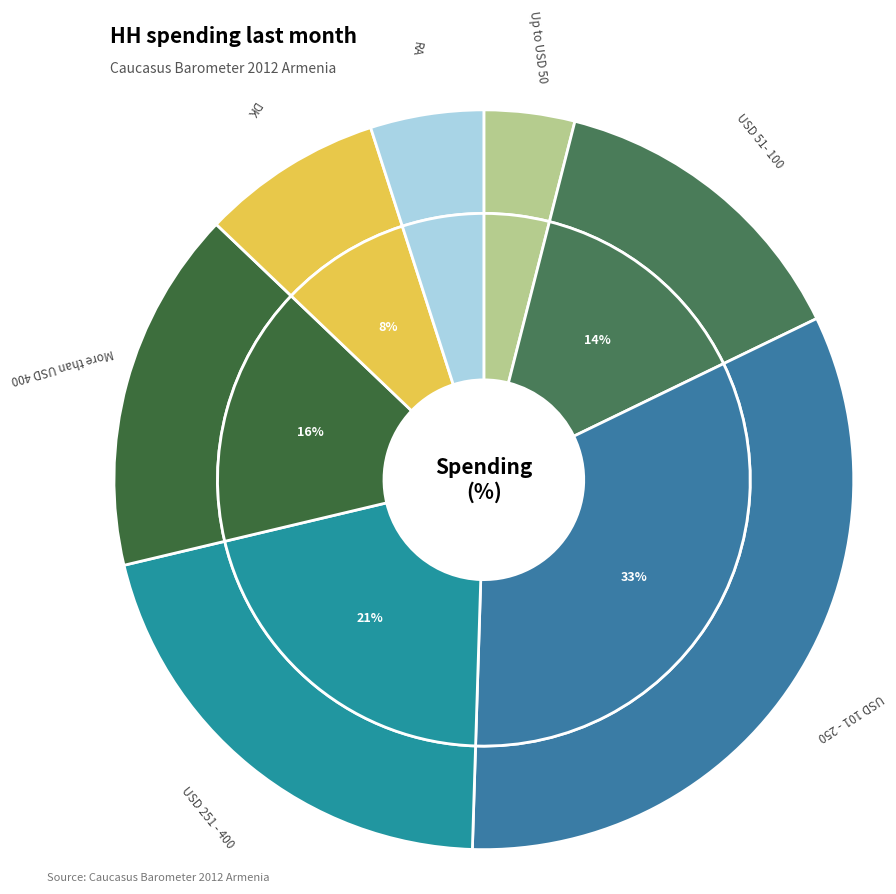

Is it true that More than USD 400 is 16% of the pie?

True